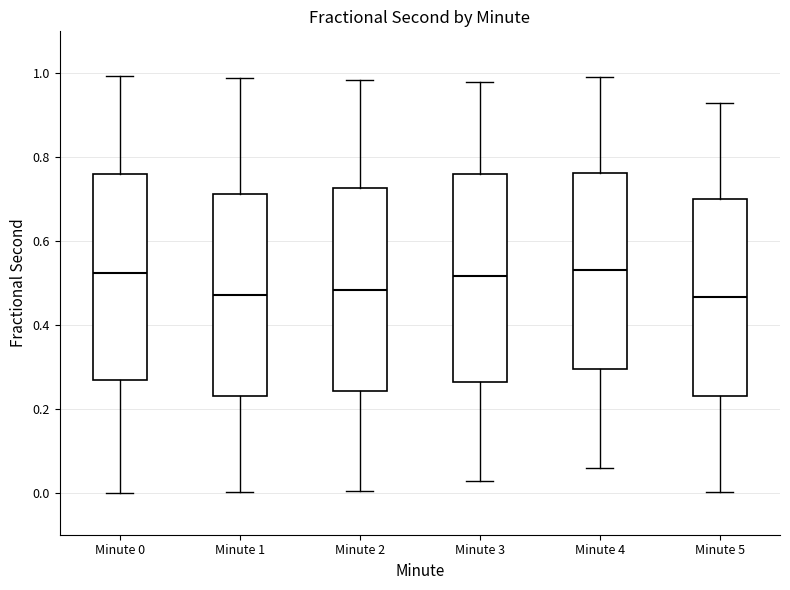

Reading left to right, transcribe this box plot: for each box, give where its median line is, the range the box spans, and where its two whiskers end, as read against the y-axis. The values are not printed on the chart, so give them approximately, as read against the axis.

Minute 0: median 0.52, box 0.26 to 0.76, whiskers 0.00 to 1.00
Minute 1: median 0.48, box 0.24 to 0.72, whiskers 0.00 to 0.98
Minute 2: median 0.48, box 0.24 to 0.72, whiskers 0.00 to 0.98
Minute 3: median 0.52, box 0.26 to 0.76, whiskers 0.02 to 0.98
Minute 4: median 0.54, box 0.30 to 0.76, whiskers 0.06 to 1.00
Minute 5: median 0.46, box 0.24 to 0.70, whiskers 0.00 to 0.92